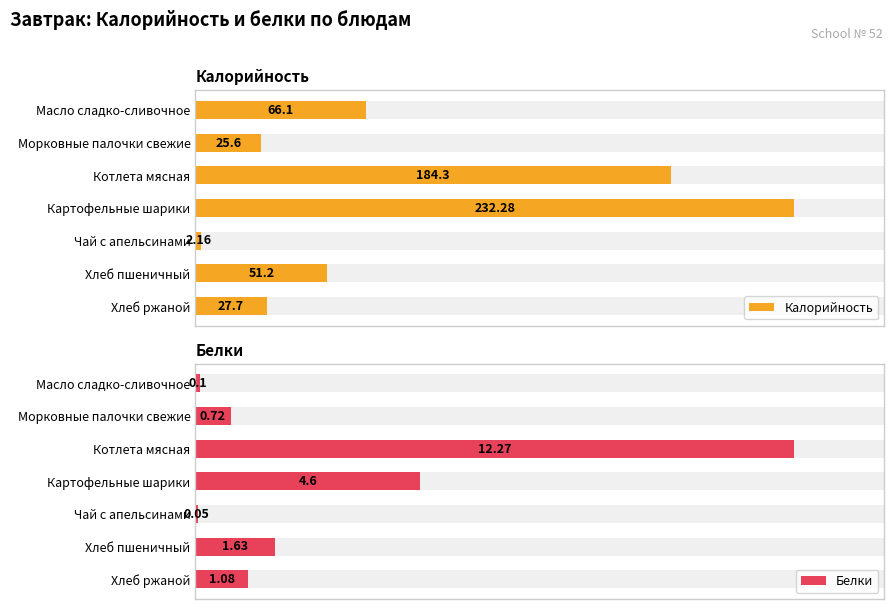

What is the difference between the highest and lowest values at Хлеб ржаной?

26.6